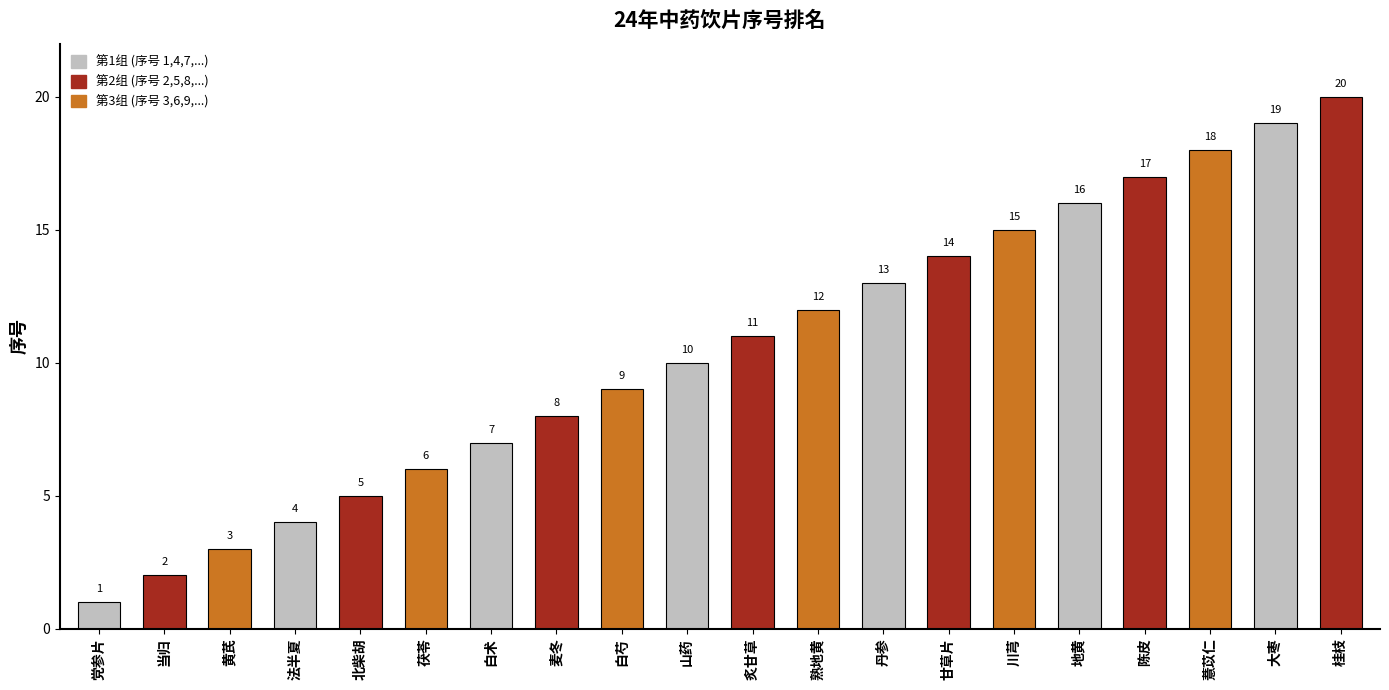

What is the change in value from 当归 to 熟地黄?

+10